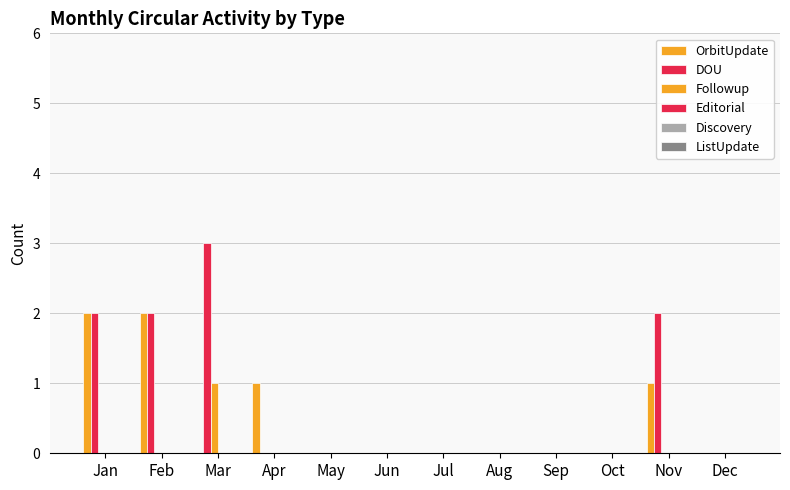

Which category has the lowest value across all series?

Mar